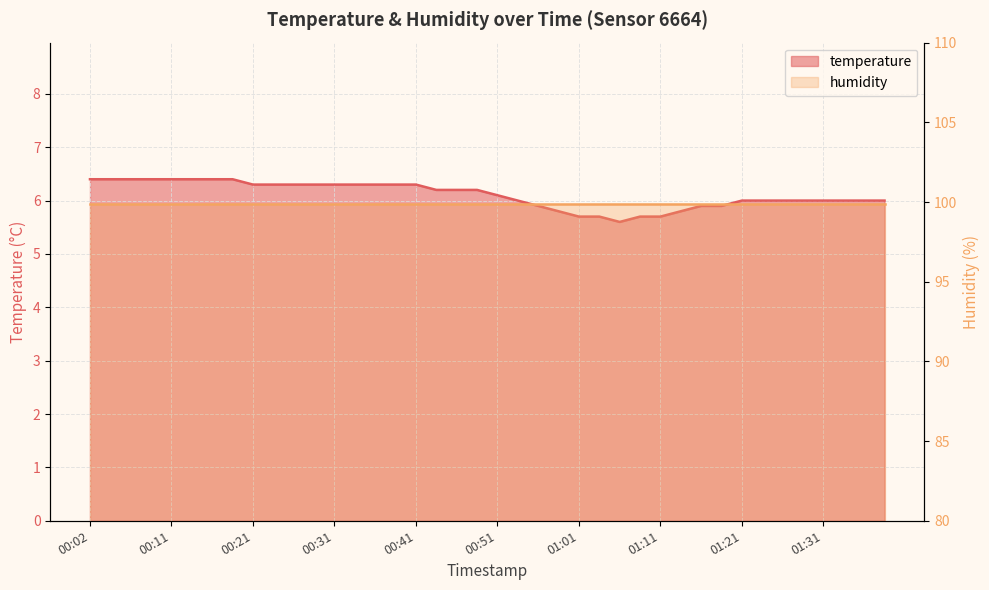

Where is the first local minimum?

01:06